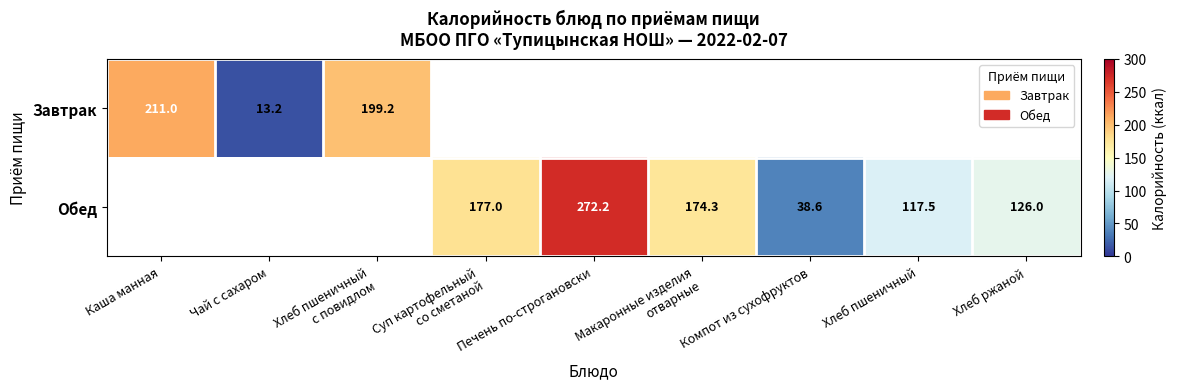

What is the difference between the Обед values at Компот из сухофруктов and Хлеб пшеничный?

78.9